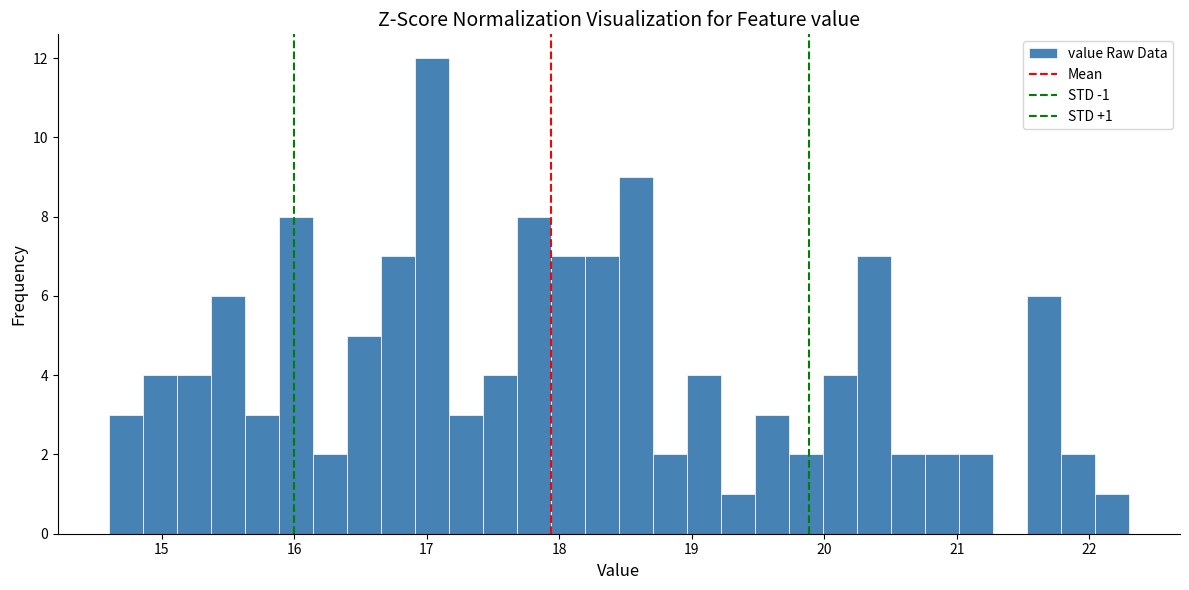

Around what value on the x-axis is the tallest bar? Give the approximate position of its centre, as read against the axis.

17.0